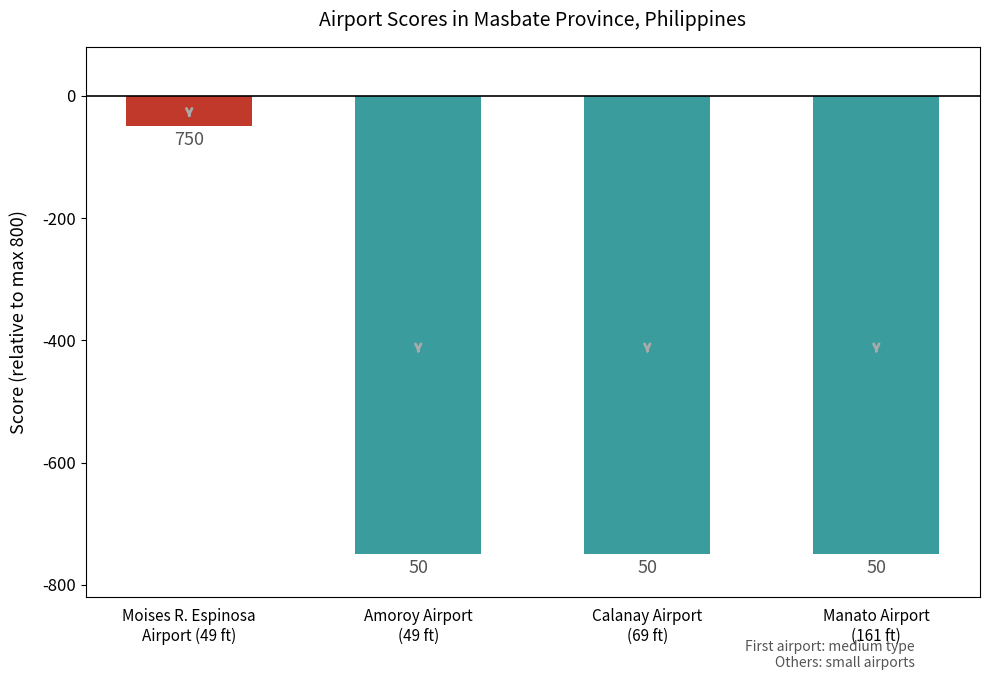

How many bars are there in total?

4